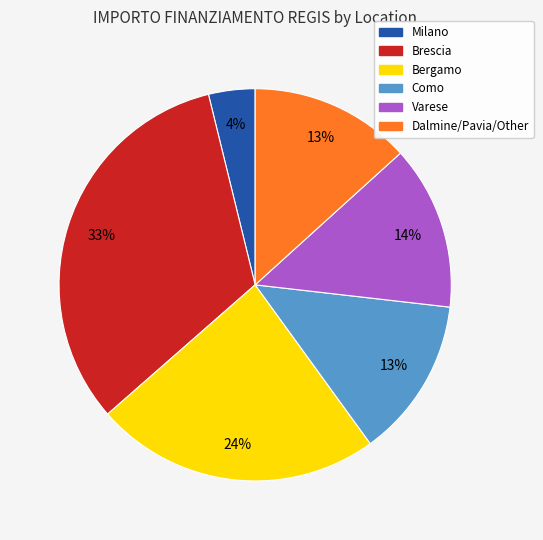

Which has a higher value, Como or Milano?

Como